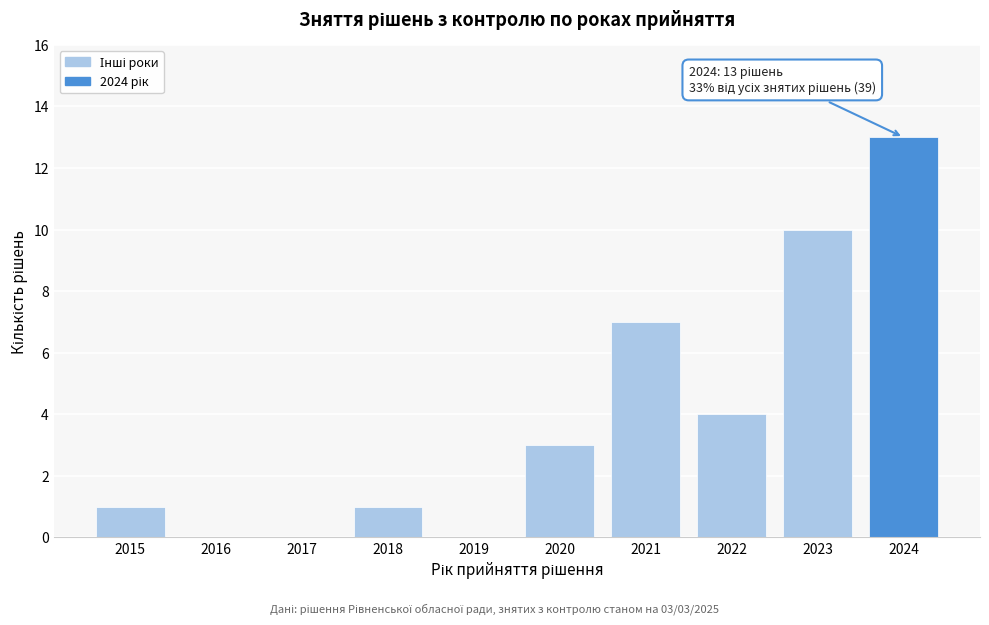

Reading left to right, what are all the values shown in this chart?

2015=1	2016=0	2017=0	2018=1	2019=0	2020=3	2021=7	2022=4	2023=10	2024=13